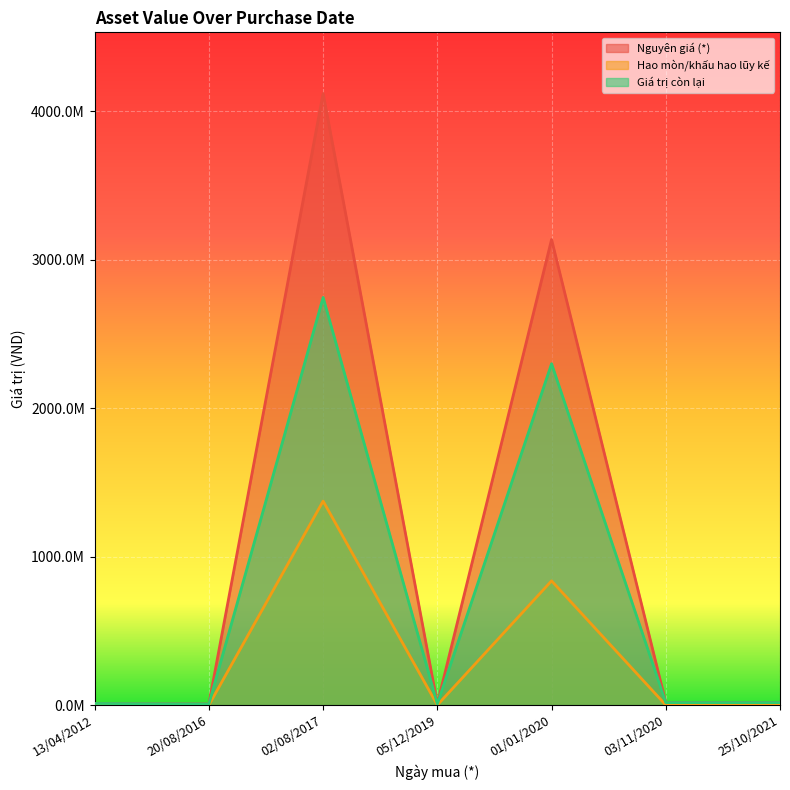

True or false: Giá trị còn lại has a value of 12105764 at 05/12/2019.

False